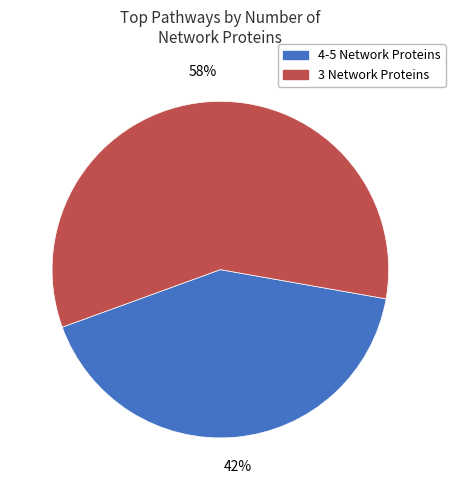

Does any single category account for the majority?

Yes